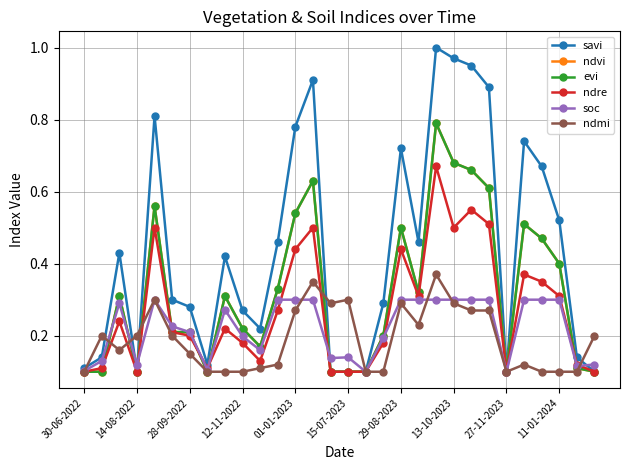

Does the chart have visible grid lines?

Yes